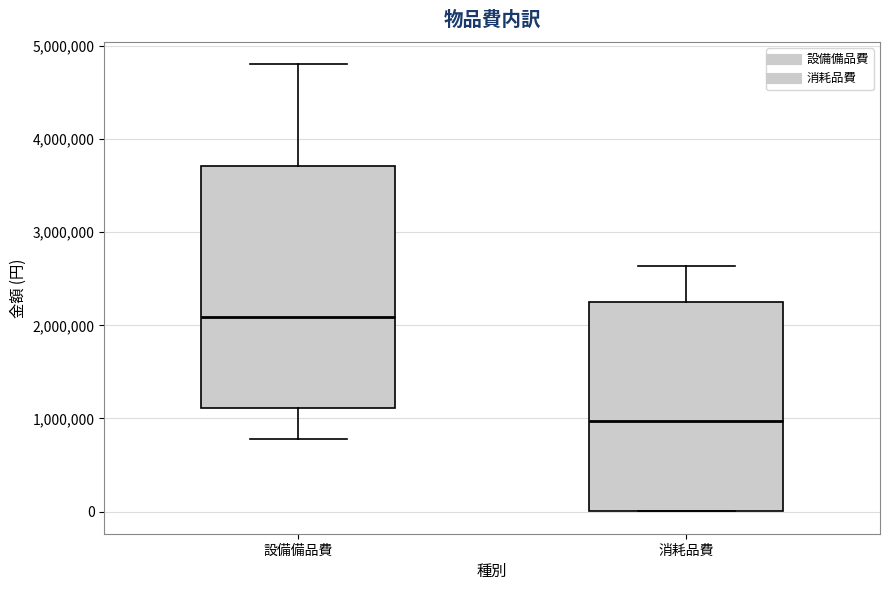

Which box's median line is the highest?

設備備品費